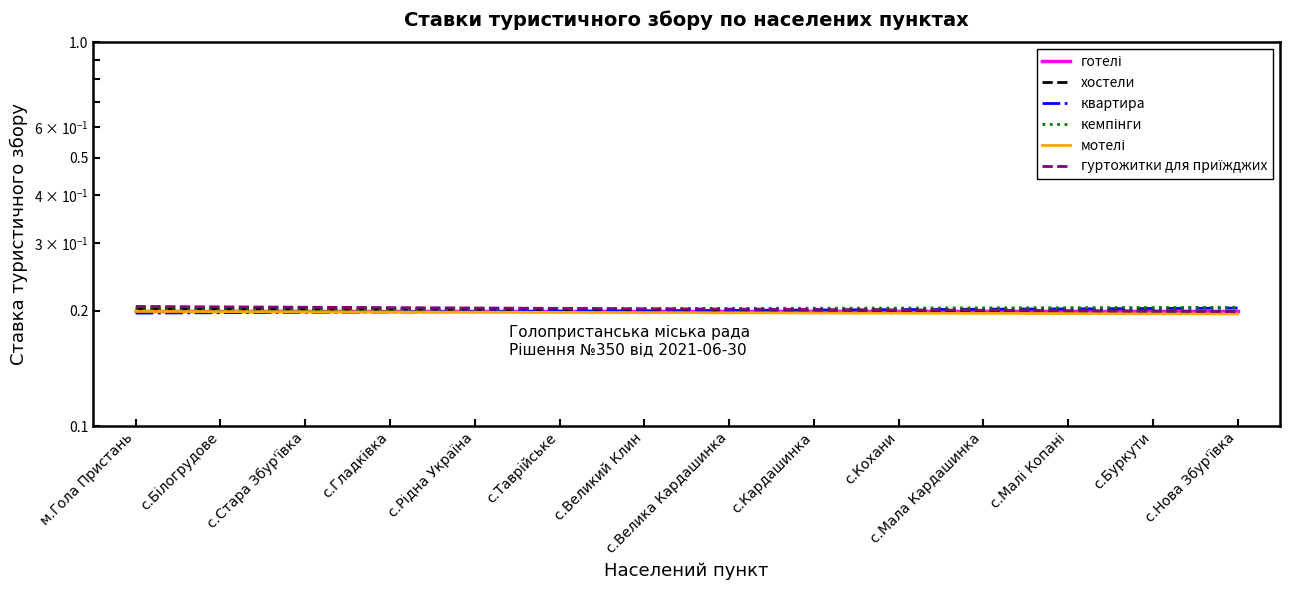

Reading left to right, list all the values displayed in this chart.

готелі: м.Гола Пристань=0.2	с.Білогрудове=0.2	с.Стара Збур'ївка=0.2	с.Гладківка=0.2	с.Рідна Україна=0.2	с.Таврійське=0.2	с.Великий Клин=0.2	с.Велика Кардашинка=0.2	с.Кардашинка=0.2	с.Кохани=0.2	с.Мала Кардашинка=0.2	с.Малі Копані=0.2	с.Буркути=0.2	с.Нова Збур'ївка=0.2
хостели: м.Гола Пристань=0.2	с.Білогрудове=0.2	с.Стара Збур'ївка=0.2	с.Гладківка=0.2	с.Рідна Україна=0.2	с.Таврійське=0.2	с.Великий Клин=0.2	с.Велика Кардашинка=0.2	с.Кардашинка=0.2	с.Кохани=0.2	с.Мала Кардашинка=0.2	с.Малі Копані=0.2	с.Буркути=0.2	с.Нова Збур'ївка=0.2
квартира: м.Гола Пристань=0.2	с.Білогрудове=0.2	с.Стара Збур'ївка=0.2	с.Гладківка=0.2	с.Рідна Україна=0.2	с.Таврійське=0.2	с.Великий Клин=0.2	с.Велика Кардашинка=0.2	с.Кардашинка=0.2	с.Кохани=0.2	с.Мала Кардашинка=0.2	с.Малі Копані=0.2	с.Буркути=0.2	с.Нова Збур'ївка=0.2
кемпінги: м.Гола Пристань=0.2	с.Білогрудове=0.2	с.Стара Збур'ївка=0.2	с.Гладківка=0.2	с.Рідна Україна=0.2	с.Таврійське=0.2	с.Великий Клин=0.2	с.Велика Кардашинка=0.2	с.Кардашинка=0.2	с.Кохани=0.2	с.Мала Кардашинка=0.2	с.Малі Копані=0.2	с.Буркути=0.2	с.Нова Збур'ївка=0.2
мотелі: м.Гола Пристань=0.2	с.Білогрудове=0.2	с.Стара Збур'ївка=0.2	с.Гладківка=0.2	с.Рідна Україна=0.2	с.Таврійське=0.2	с.Великий Клин=0.2	с.Велика Кардашинка=0.2	с.Кардашинка=0.2	с.Кохани=0.2	с.Мала Кардашинка=0.2	с.Малі Копані=0.2	с.Буркути=0.2	с.Нова Збур'ївка=0.2
гуртожитки для приїжджих: м.Гола Пристань=0.2	с.Білогрудове=0.2	с.Стара Збур'ївка=0.2	с.Гладківка=0.2	с.Рідна Україна=0.2	с.Таврійське=0.2	с.Великий Клин=0.2	с.Велика Кардашинка=0.2	с.Кардашинка=0.2	с.Кохани=0.2	с.Мала Кардашинка=0.2	с.Малі Копані=0.2	с.Буркути=0.2	с.Нова Збур'ївка=0.2